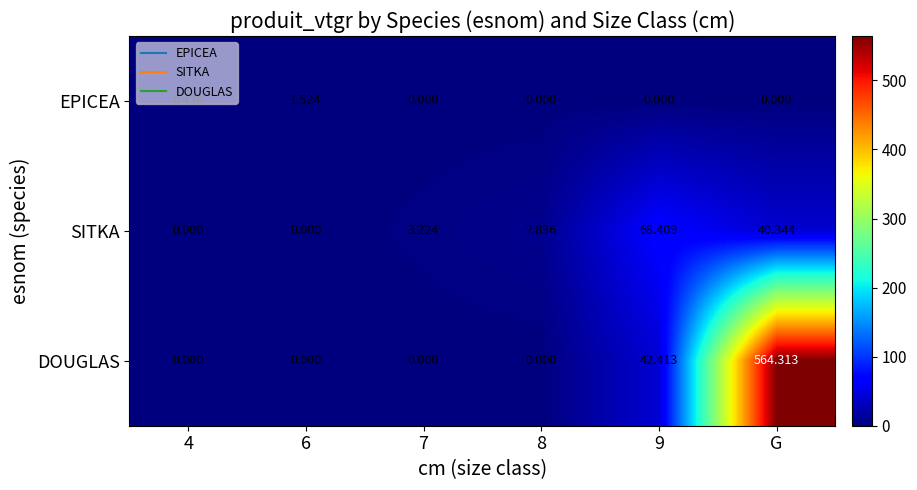

Which series changed the most between 6 and 8?

SITKA